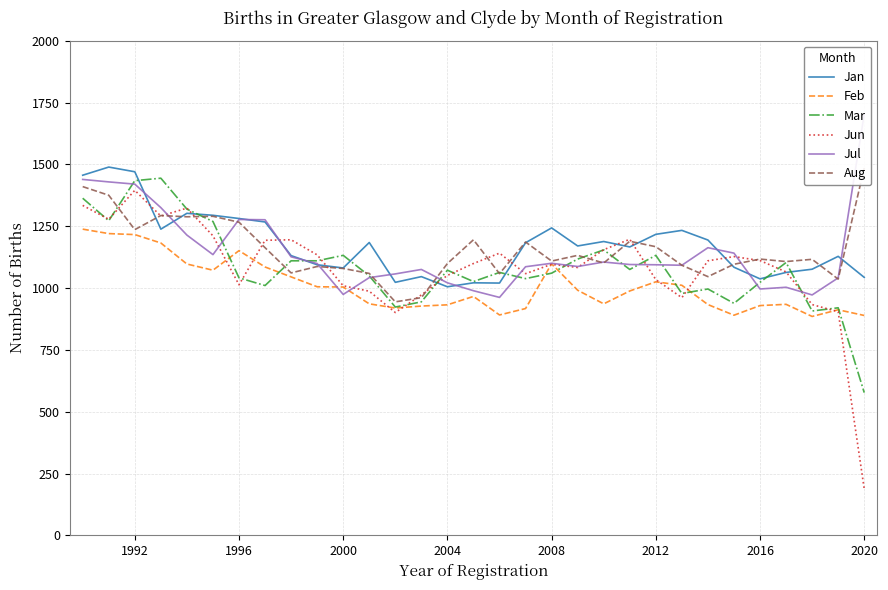

True or false: Jun has a value of 1395 at 1992.

True